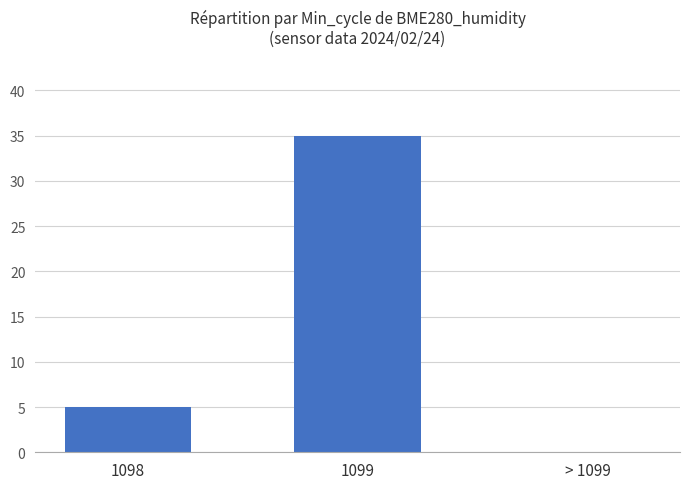

Which has a higher value, 1099 or > 1099?

1099